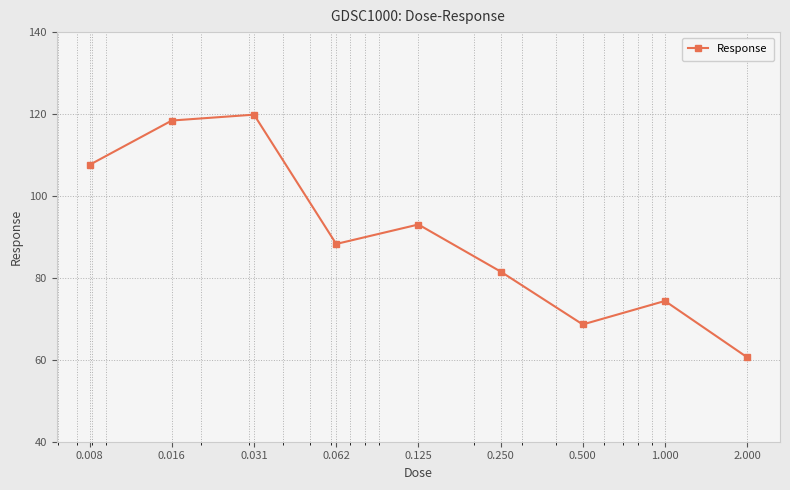

How many values are below 88?

4